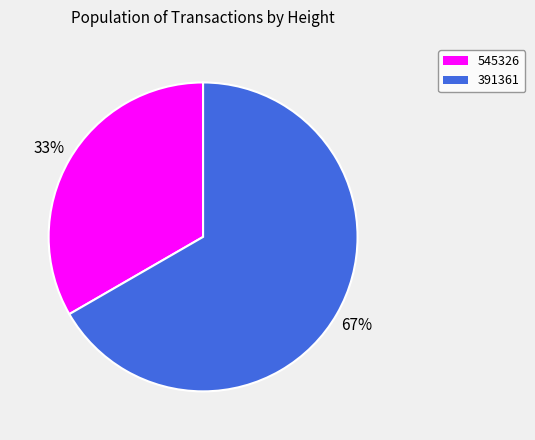

How many segments does this pie chart have?

2